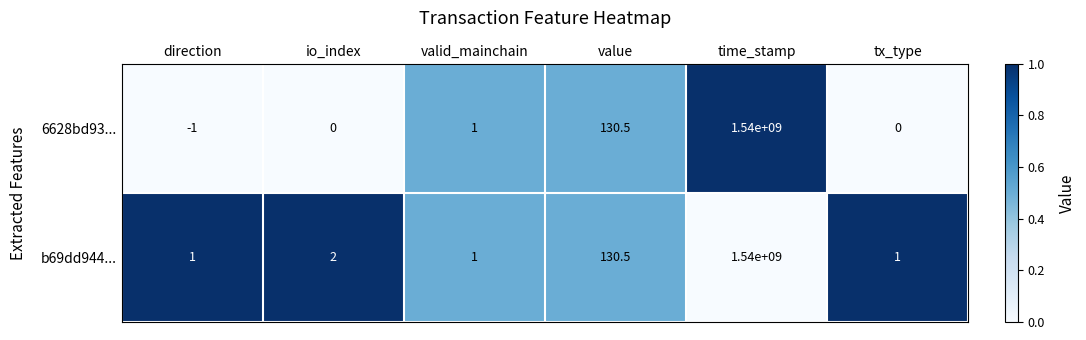

How many data points does each series have?

6